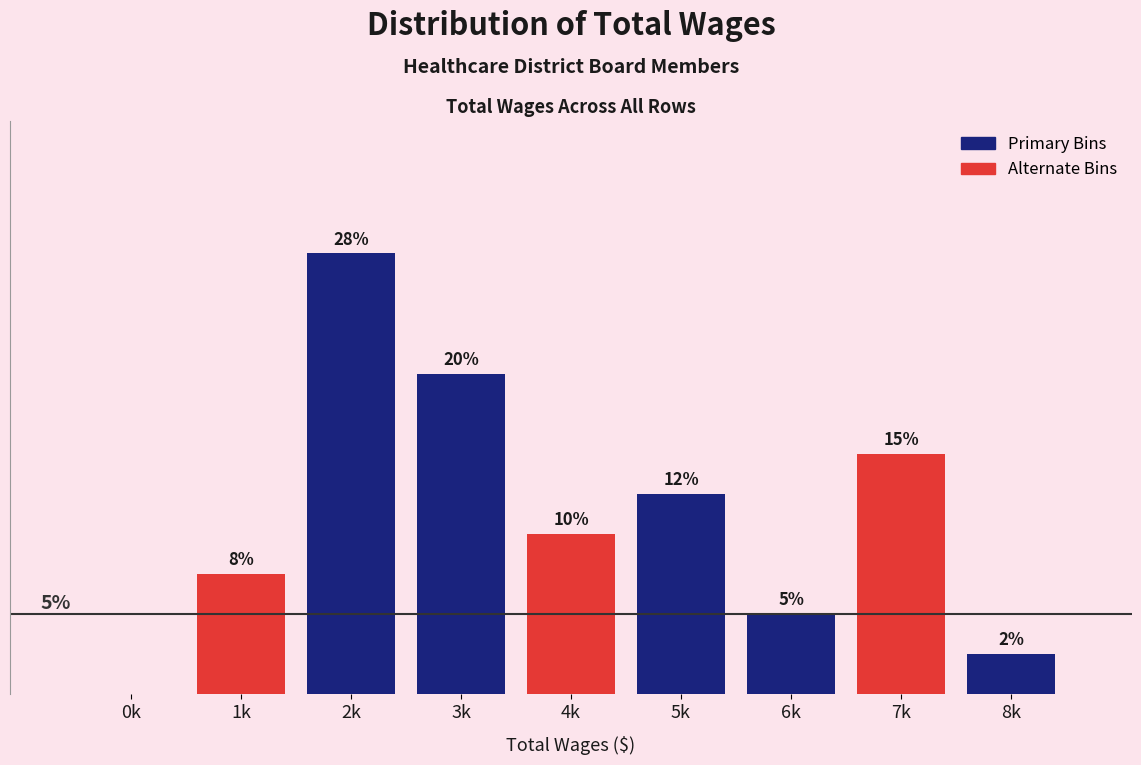

Which has a higher value, 0k or 5k?

5k